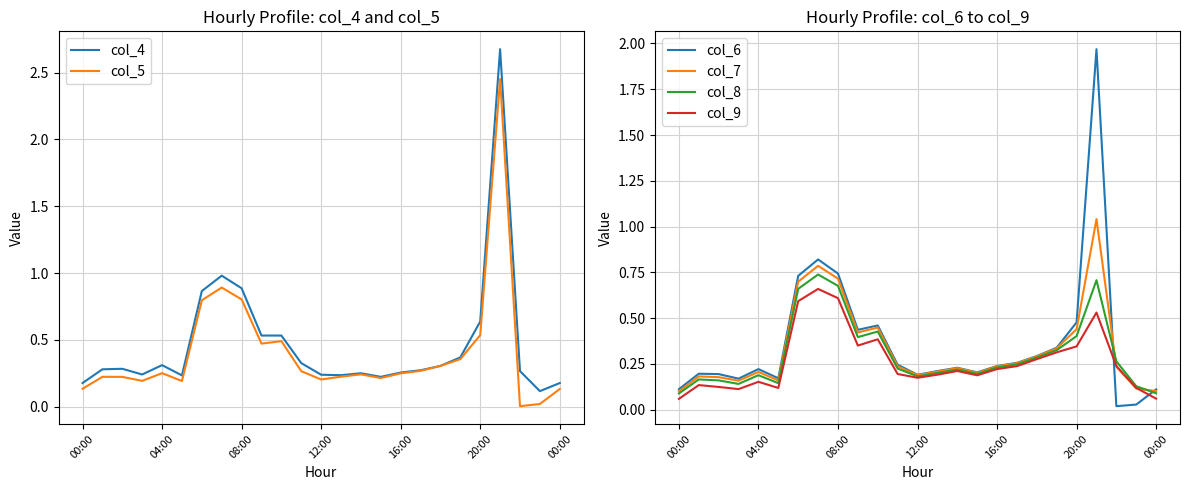

Which series has the largest range (max minus min)?

col_4